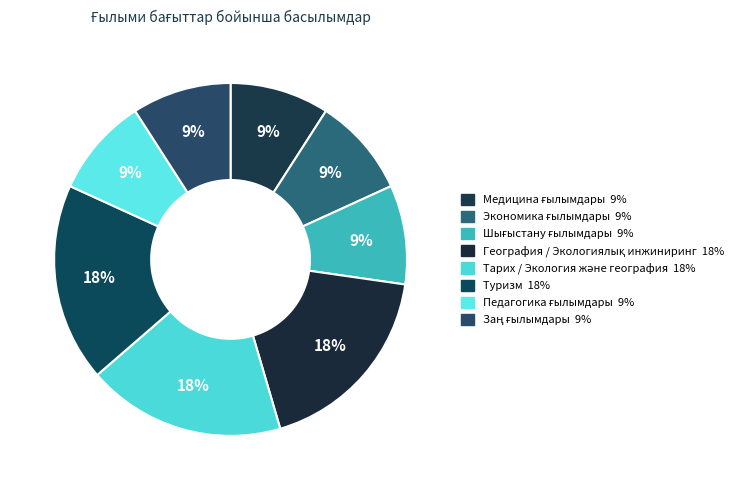

Count the number of slices in the pie.

8